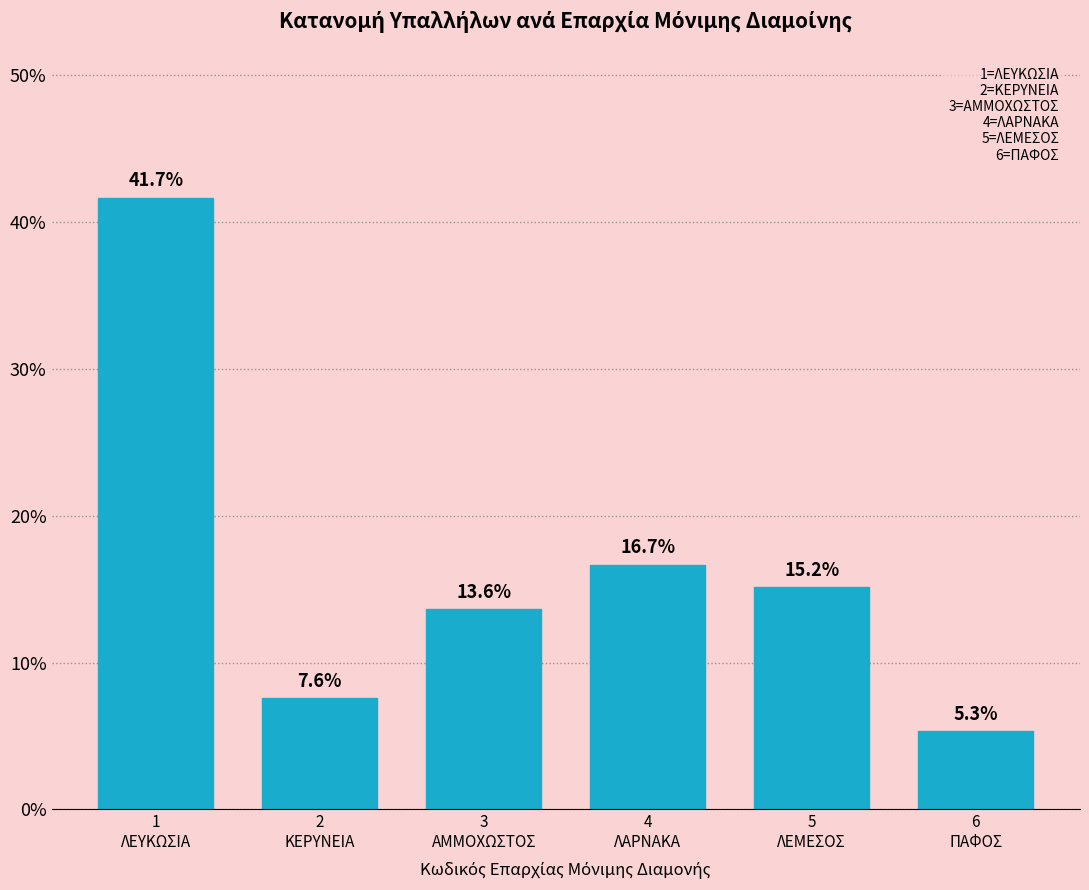

Reading left to right, extract all data points from this chart.

41.7	7.6	13.6	16.7	15.2	5.3